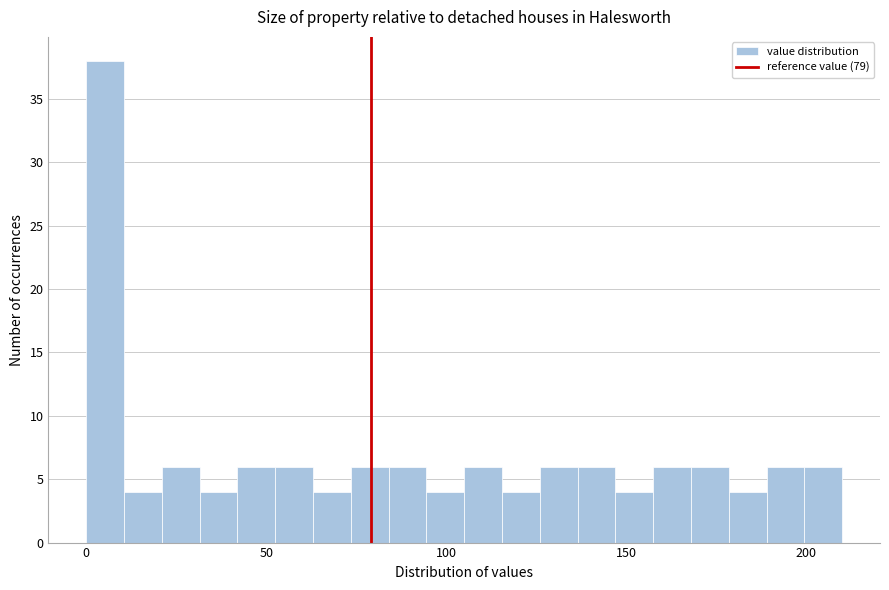

Around what value on the x-axis is the tallest bar? Give the approximate position of its centre, as read against the axis.

5